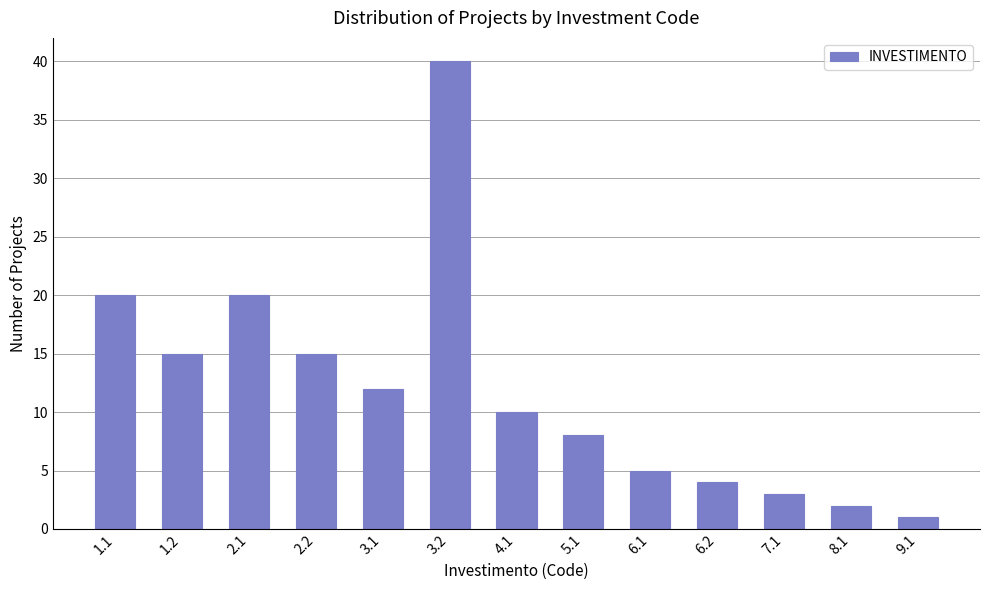

Reading right to left, transcribe all the data shown in this chart.

1	2	3	4	5	8	10	40	12	15	20	15	20